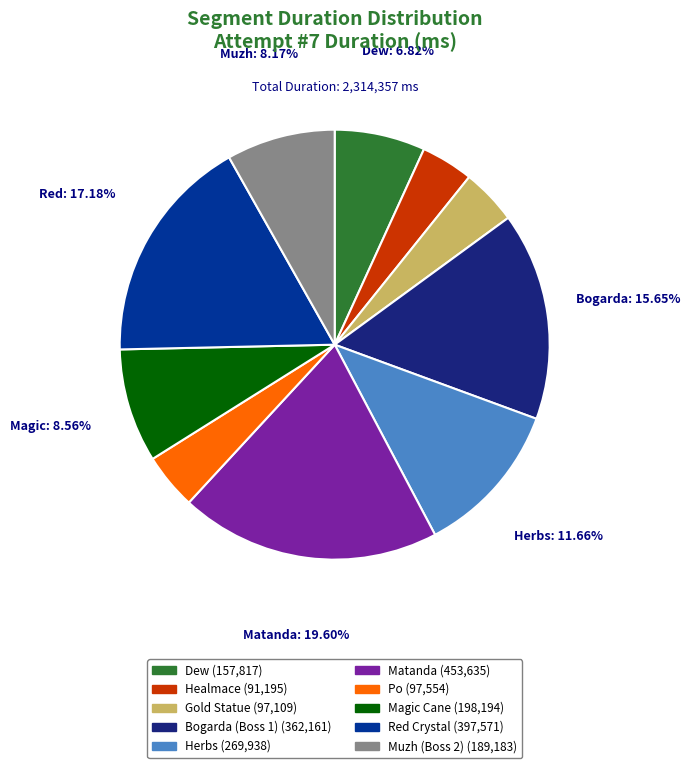

Combined, what portion of the pie is Bogarda (Boss 1) and Red Crystal?

32.8%